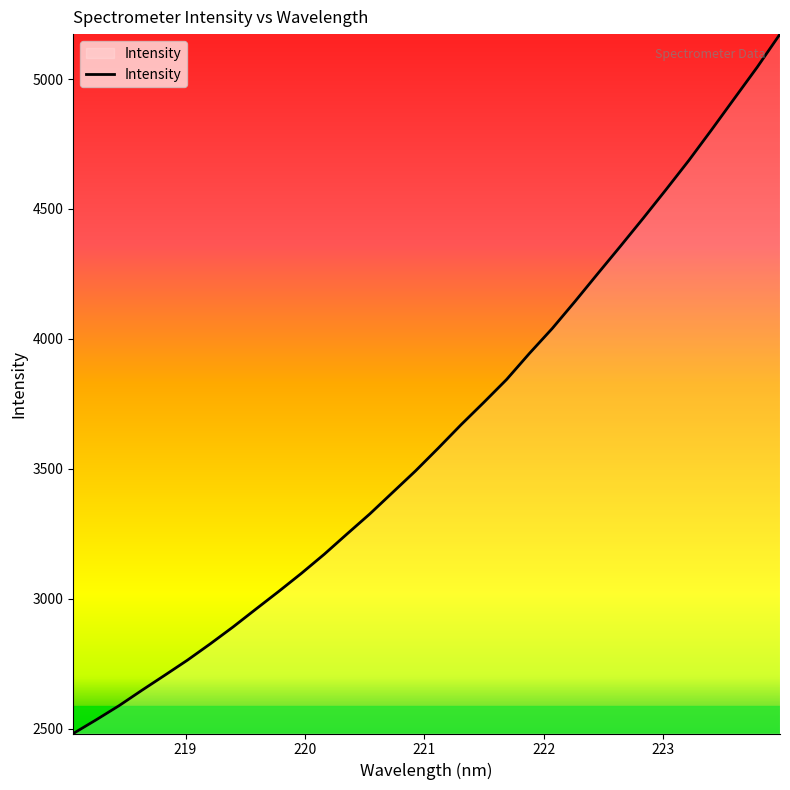

What is the maximum value shown in the chart?

5173.2